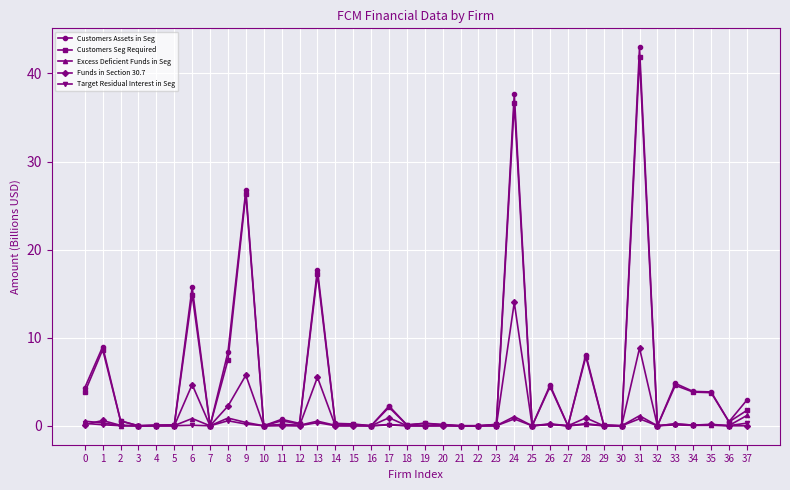

Does the chart display data point markers on the line(s)?

Yes